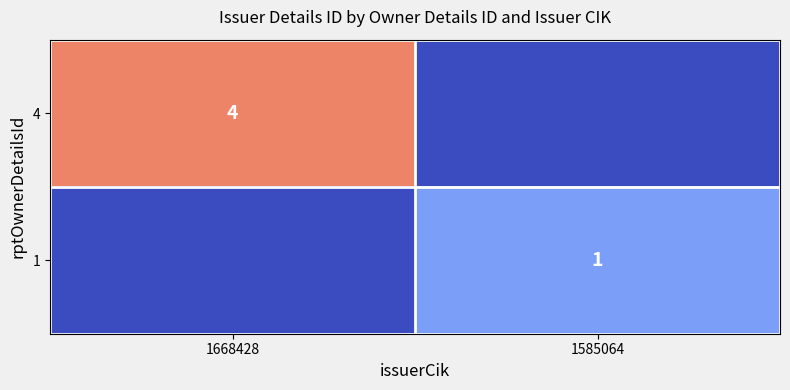

The 4 series shows 2 at 1668428. True or false?

False